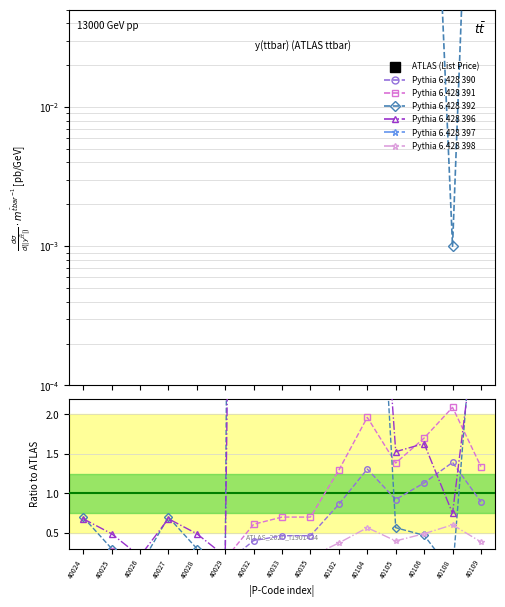

True or false: ATLAS (List Price) has more than 0 points higher than both neighbors.

True